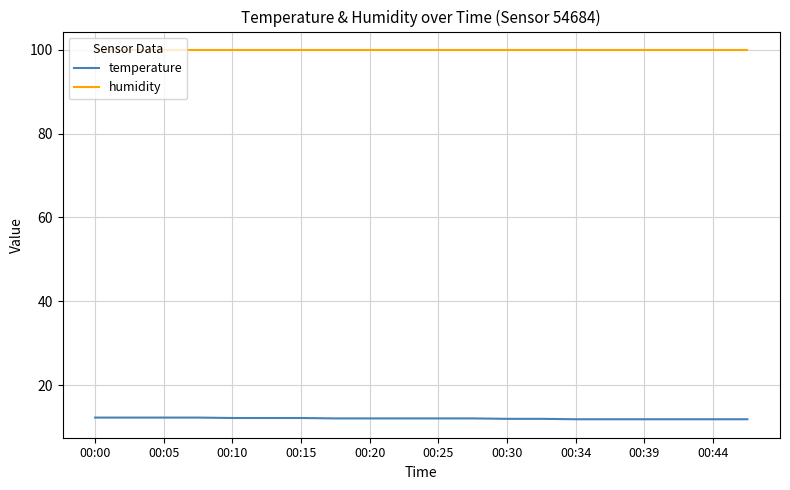

True or false: temperature and humidity intersect in this chart.

False